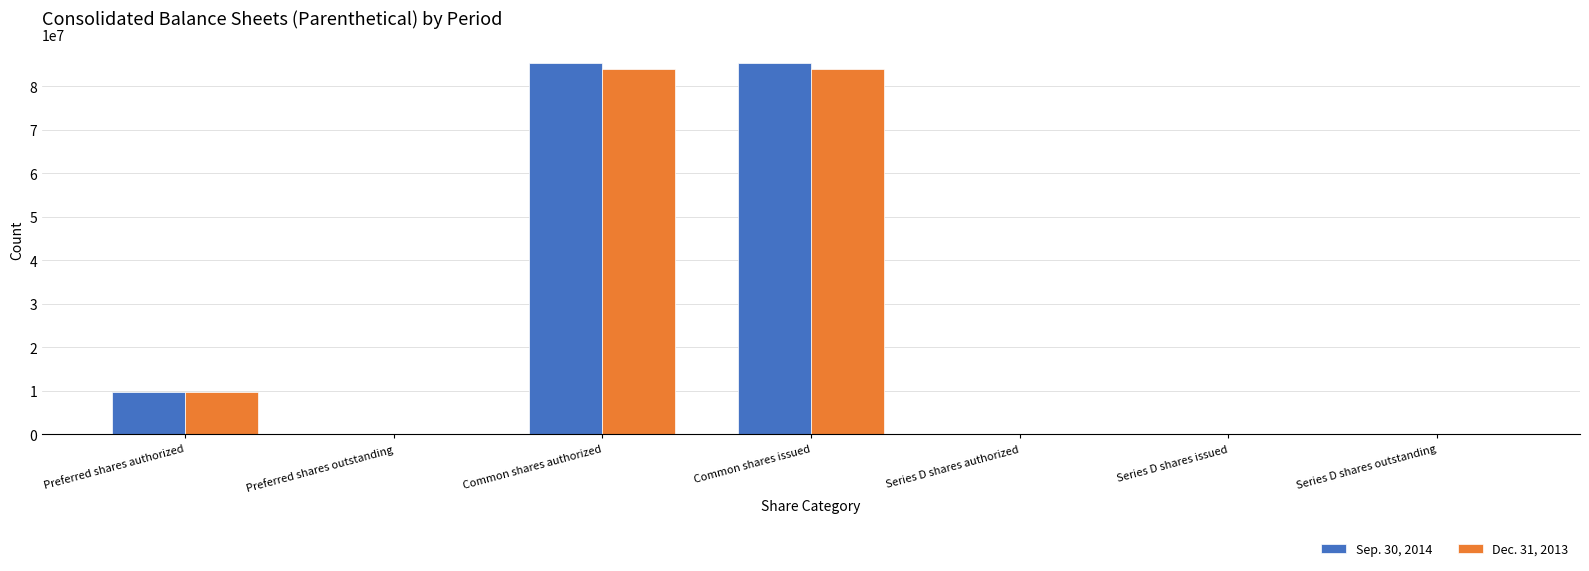

True or false: Dec. 31, 2013 has a value of 0 at Preferred shares outstanding.

True